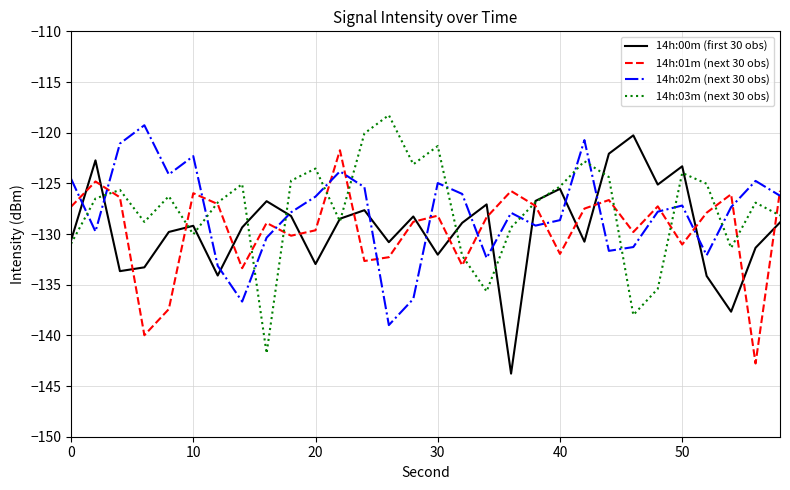

How many times do 14h:00m (first 30 obs) and 14h:01m (next 30 obs) cross each other?

16